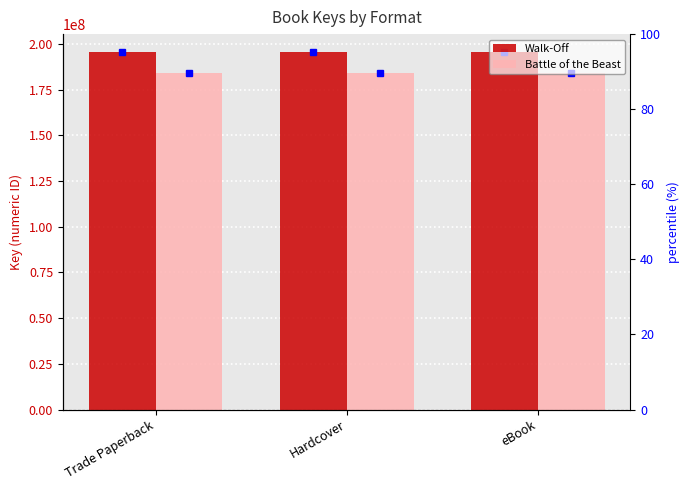

At Hardcover, list the series in order from largest to smallest.

Walk-Off, Battle of the Beast